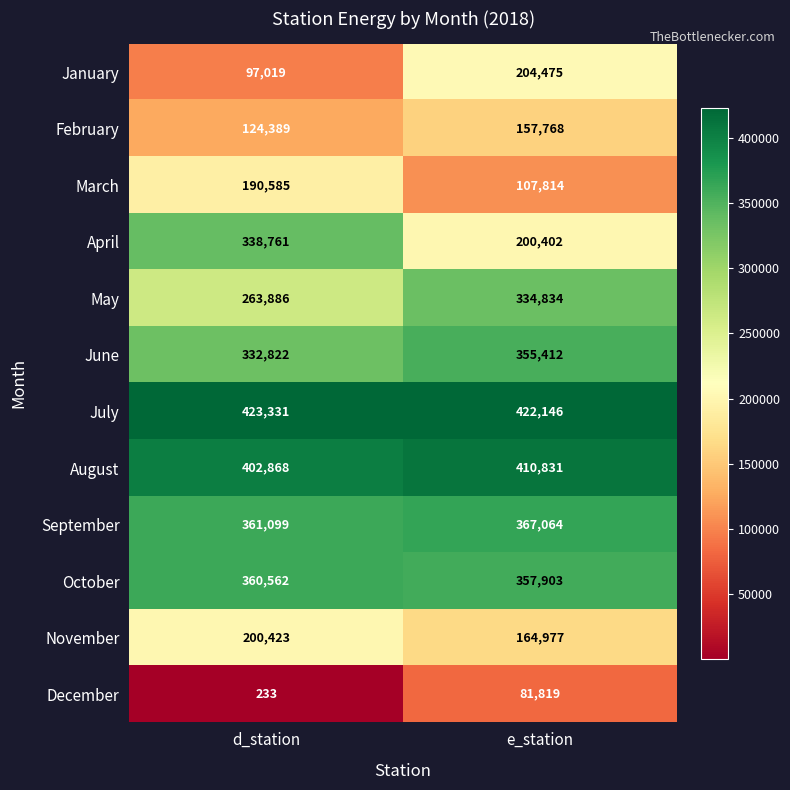

Reading left to right, extract all data points from this chart.

January: d_station=97019	e_station=204475
February: d_station=124389	e_station=157768
March: d_station=190585	e_station=107814
April: d_station=338761	e_station=200402
May: d_station=263886	e_station=334834
June: d_station=332822	e_station=355412
July: d_station=423331	e_station=422146
August: d_station=402868	e_station=410831
September: d_station=361099	e_station=367064
October: d_station=360562	e_station=357903
November: d_station=200423	e_station=164977
December: d_station=233	e_station=81819